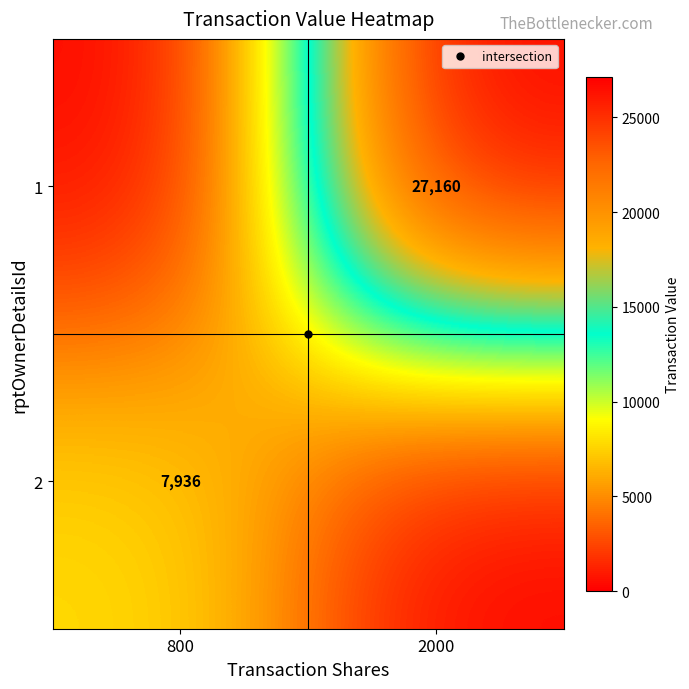

Count the number of categories in the chart.

2